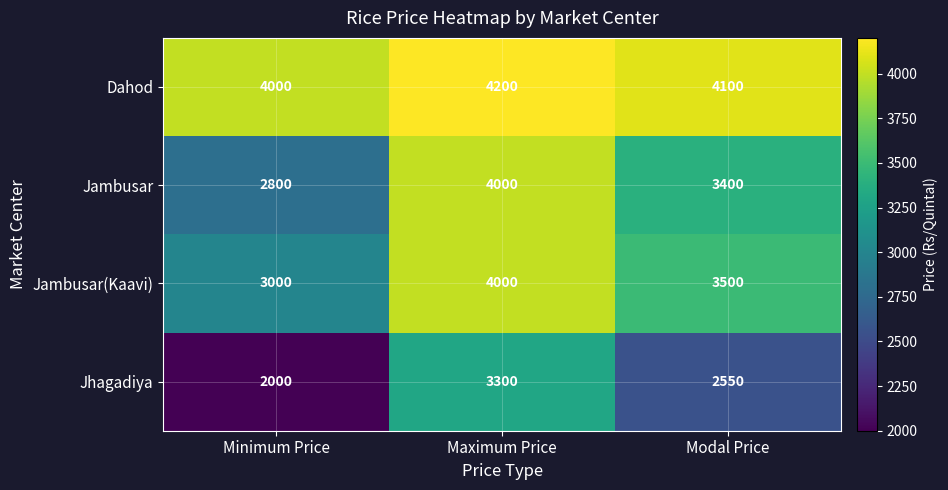

Count the number of categories in the chart.

3